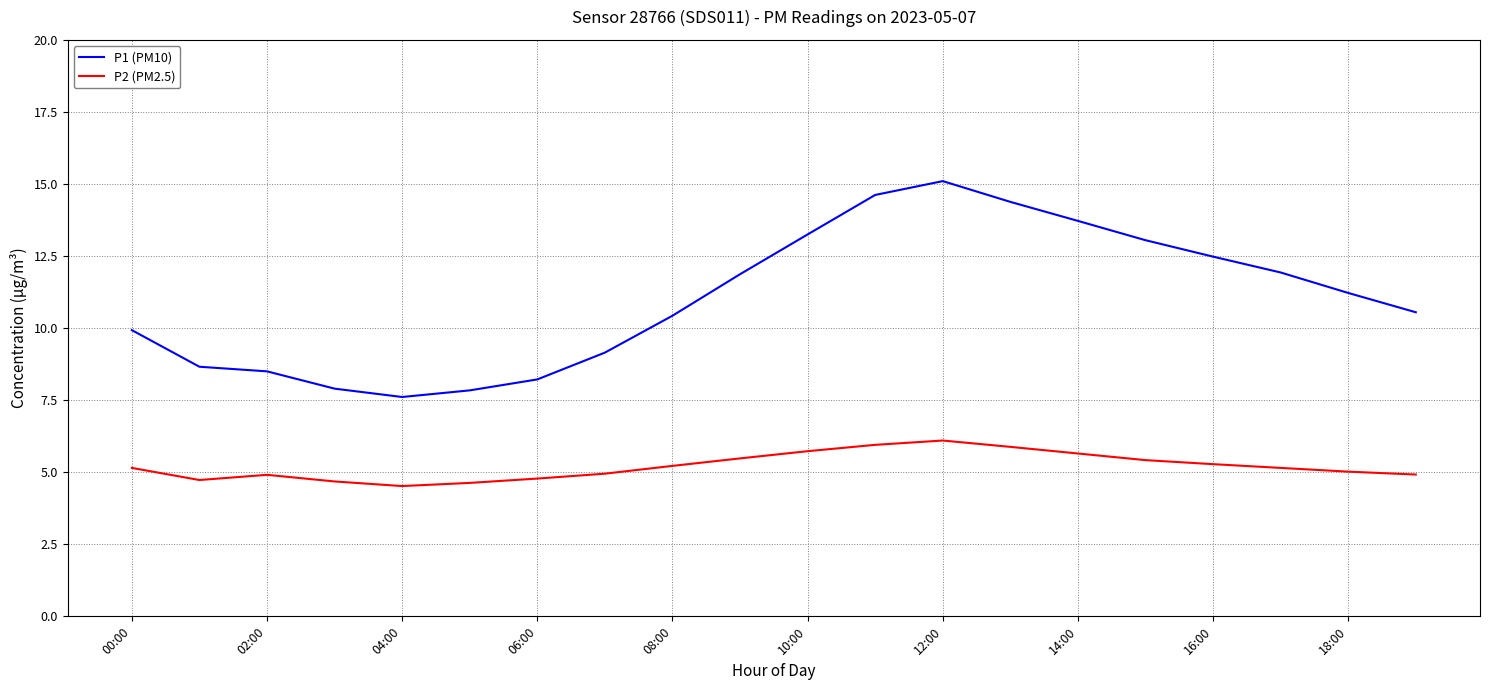

Which series has the largest total across all categories?

P1 (PM10)